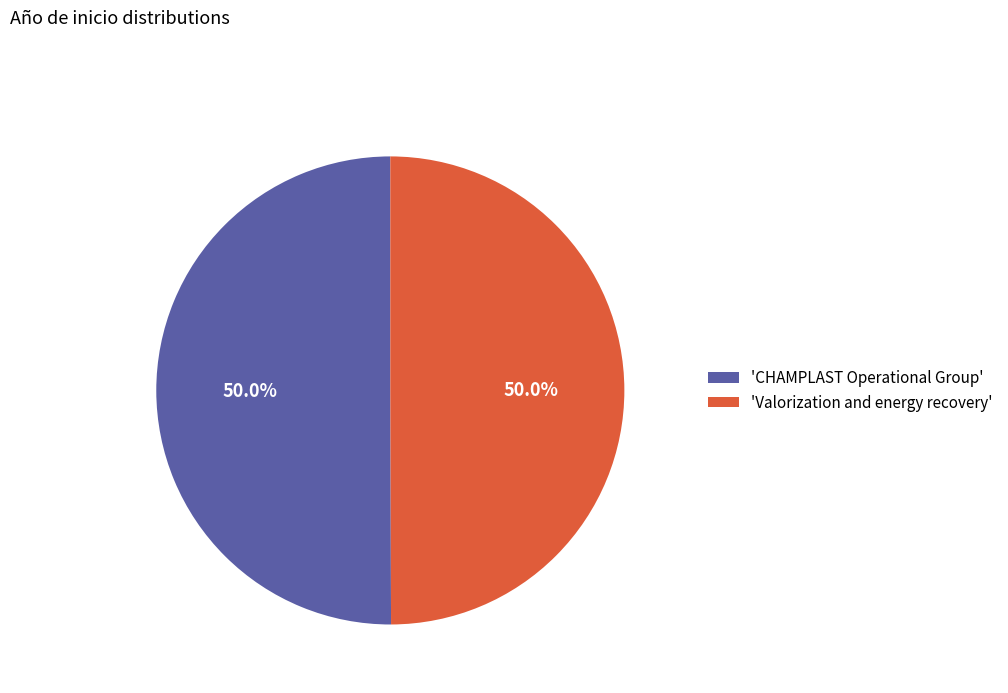

Count the number of slices in the pie.

2